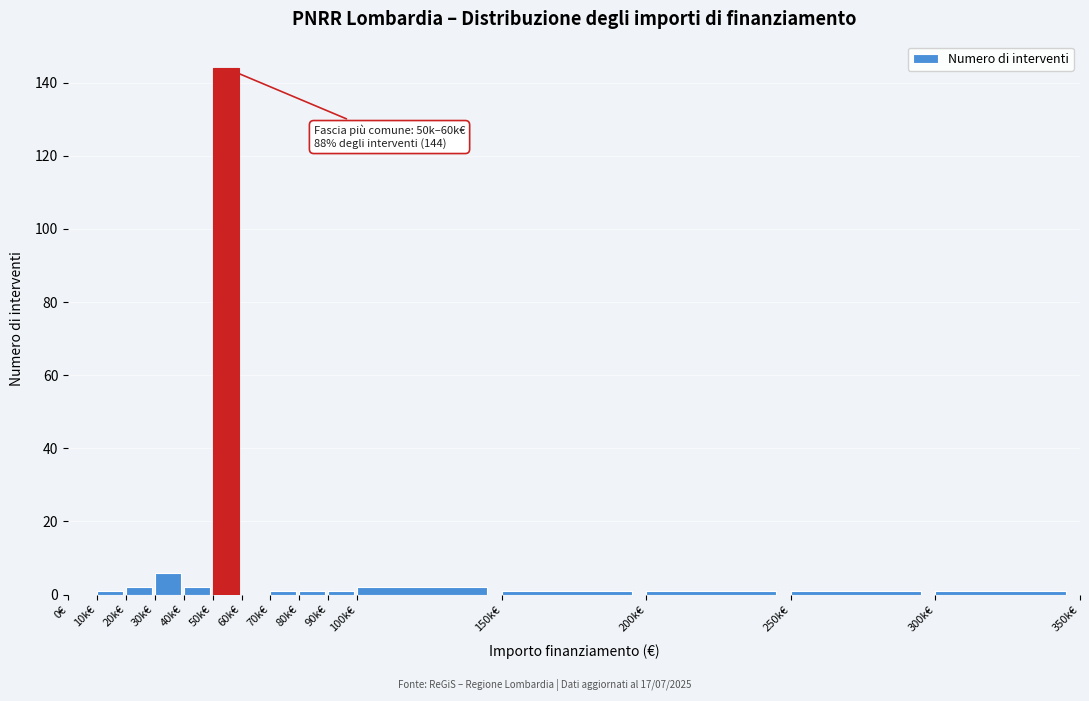

Reading left to right, transcribe all the data shown in this chart.

0€=0	10k€=1	20k€=2	30k€=6	40k€=2	50k€=144	60k€=0	70k€=1	80k€=1	90k€=1	100k€=2	150k€=1	200k€=1	250k€=1	300k€=1